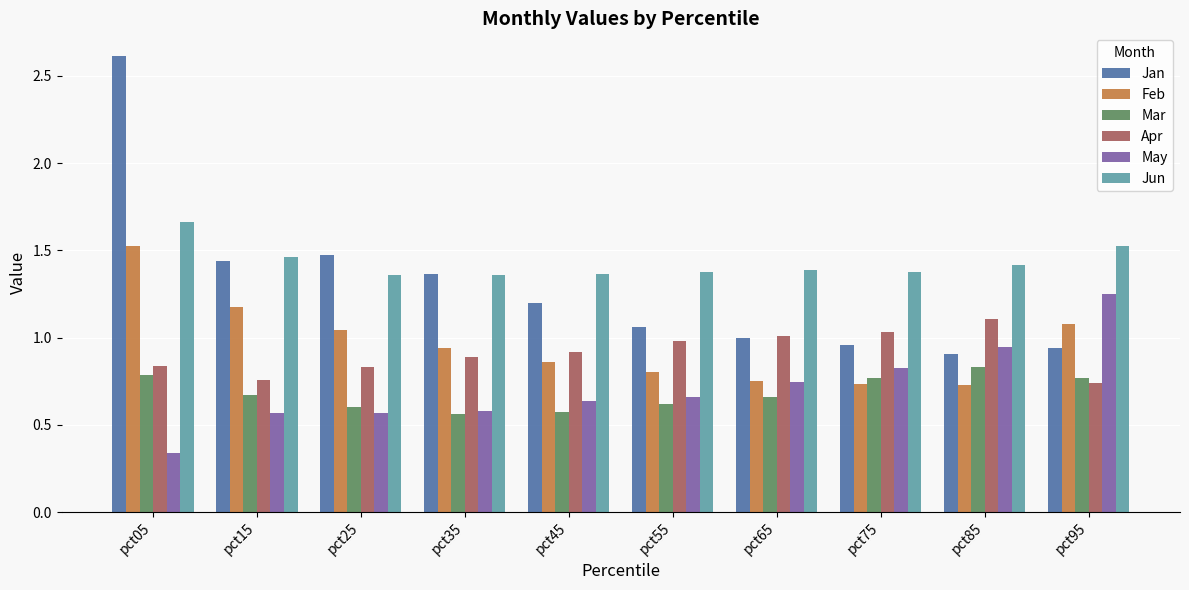

How many bars are there in each group?

6